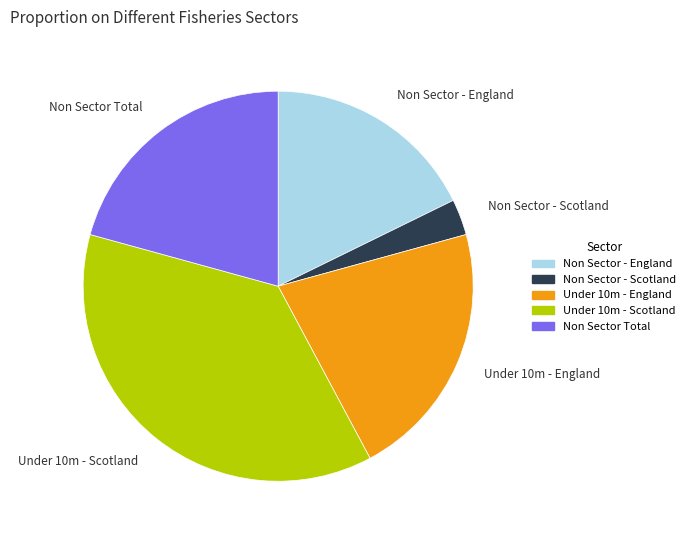

Which has a higher value, Under 10m - England or Non Sector - England?

Under 10m - England